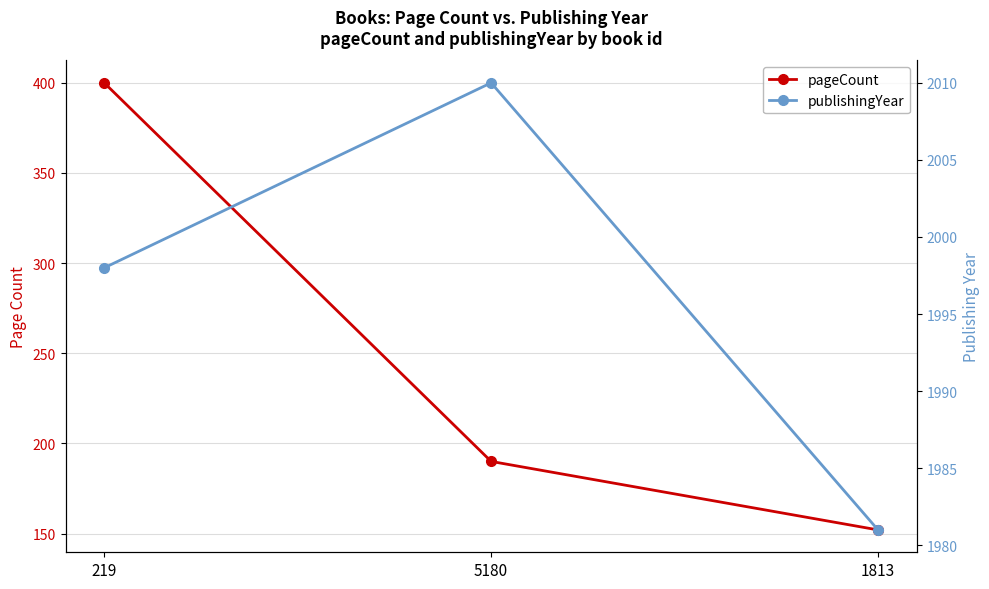

Count the publishingYear values in the range 1981 to 2010.

3